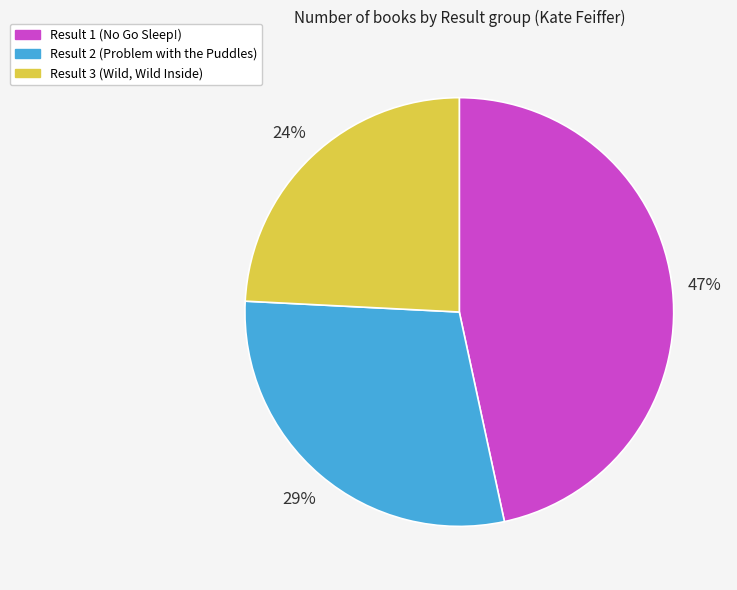

To the nearest percent, what is the combined percentage of Result 2 (Problem with the Puddles) and Result 3 (Wild, Wild Inside)?

53%